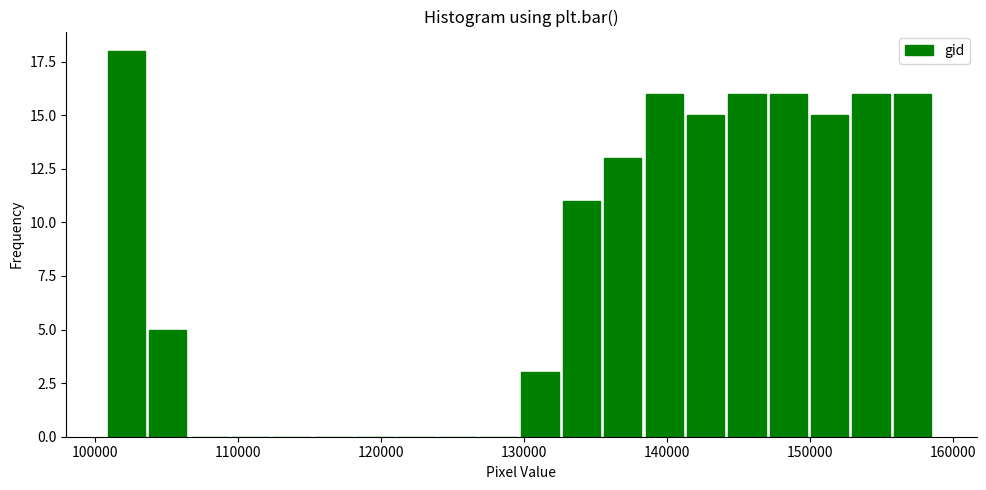

Around what value on the x-axis is the tallest bar? Give the approximate position of its centre, as read against the axis.

102000